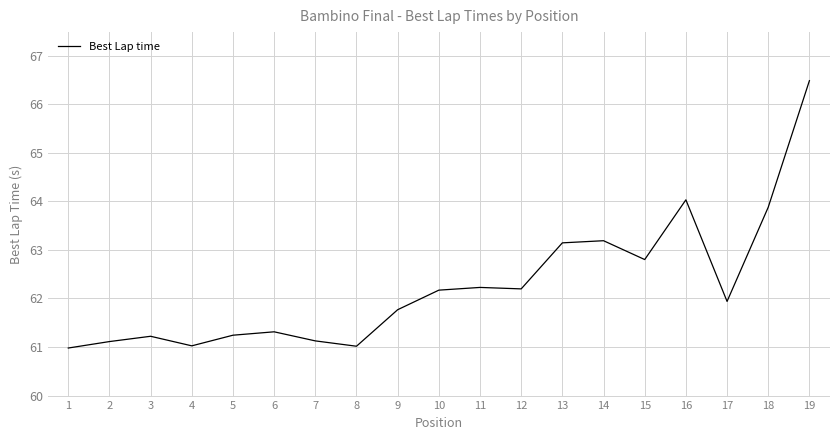

Between 11 and 8, which is larger?

11